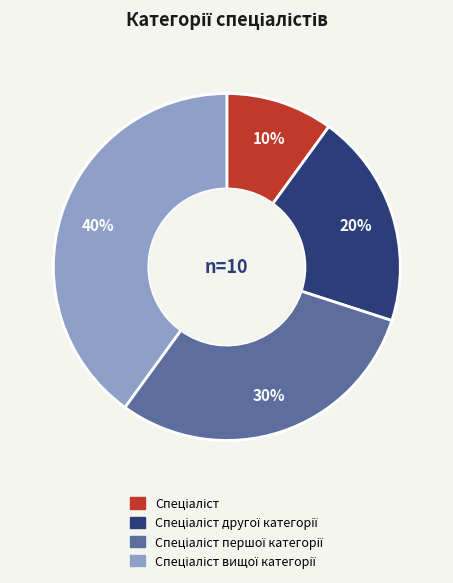

To the nearest percent, what is the difference between the largest and smallest slice percentages?

30%